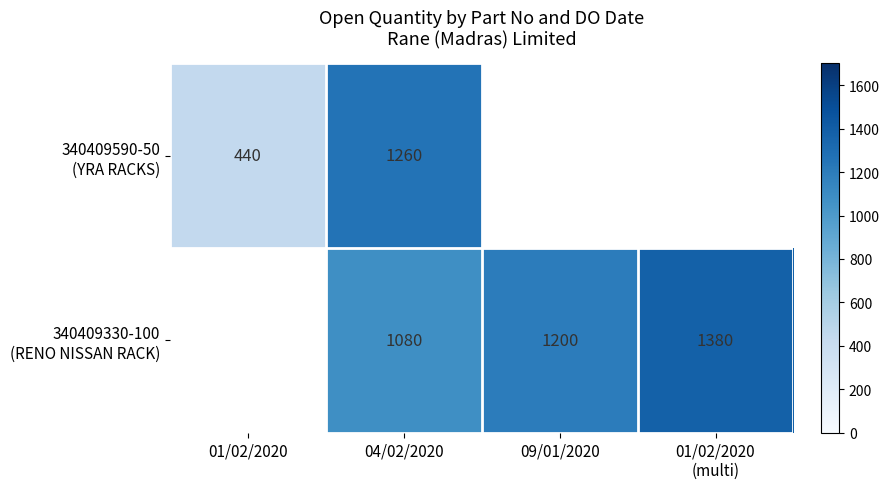

What is the difference between the 340409330-100 (RENO NISSAN RACK) values at 09/01/2020 and 01/02/2020 (multi)?

180.0